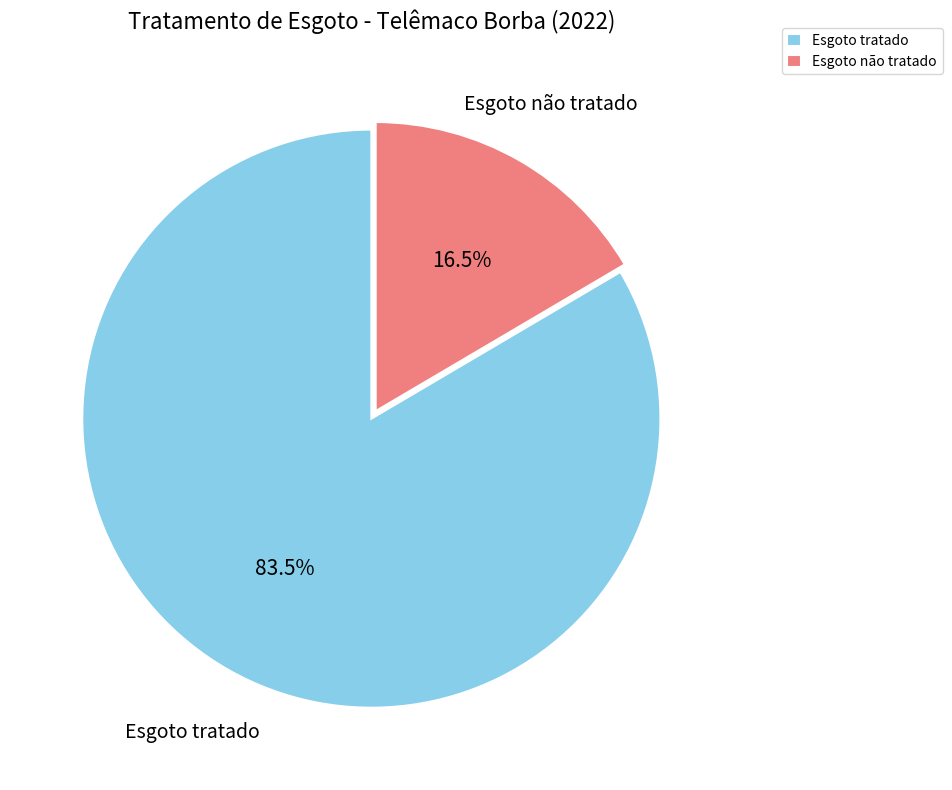

How many segments does this pie chart have?

2